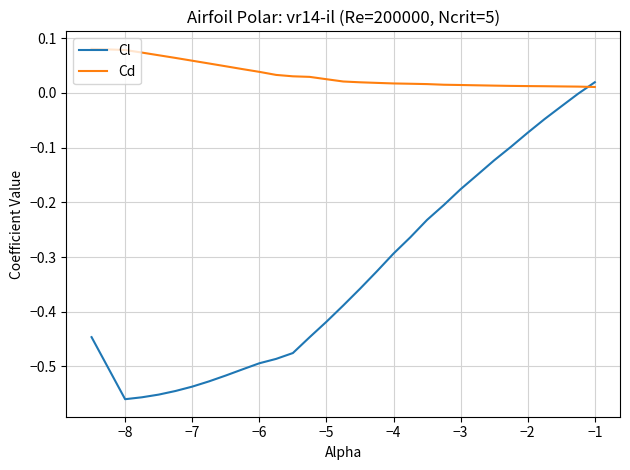

How many intersections are there between Cd and Cl?

1